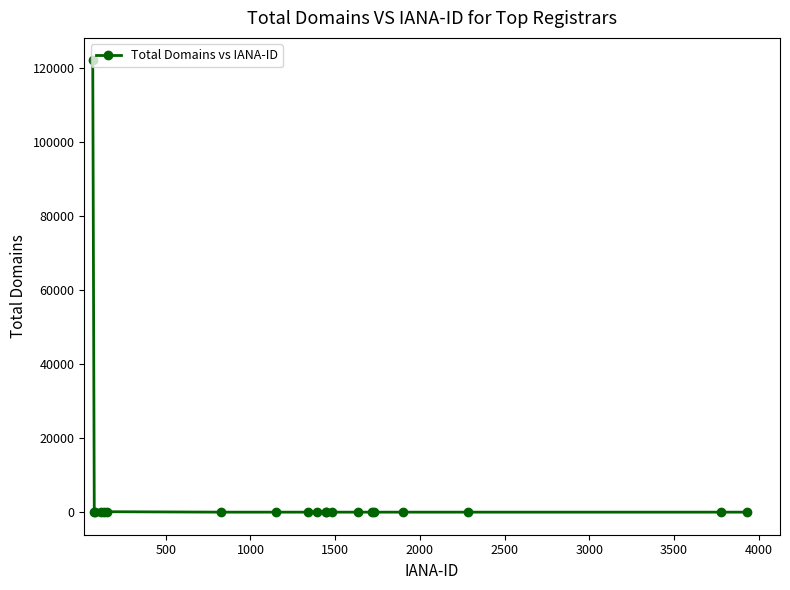

What is the average value?

6119